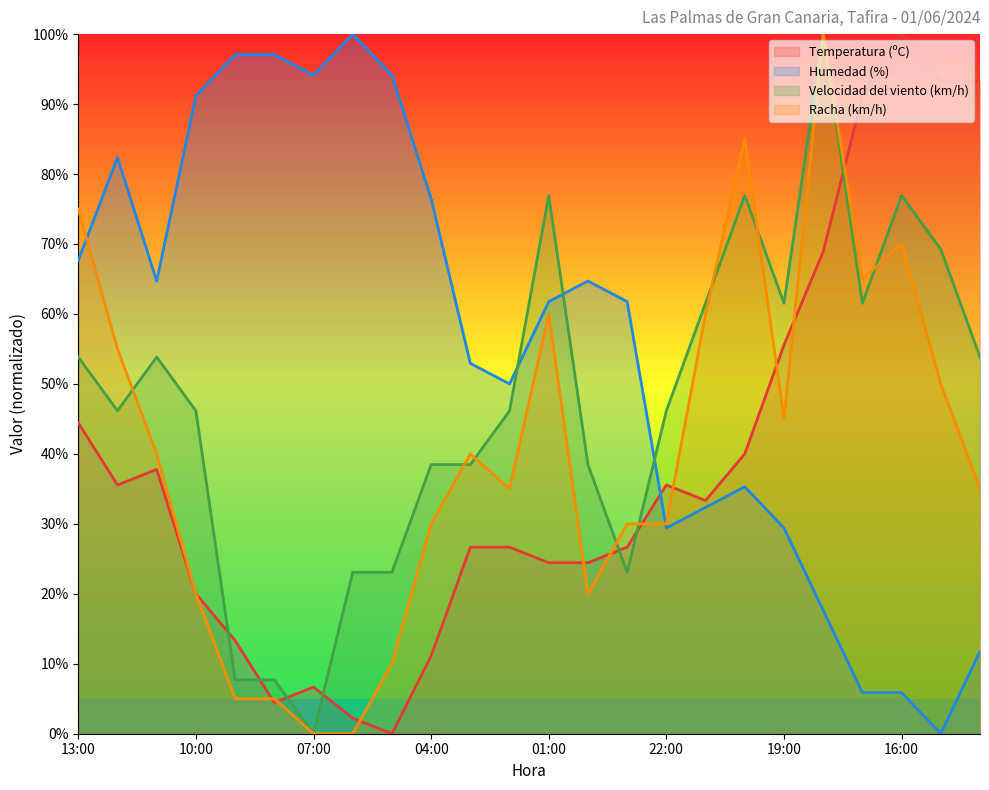

Which series changed the most between 05:00 and 16:00?

Temperatura (ºC)